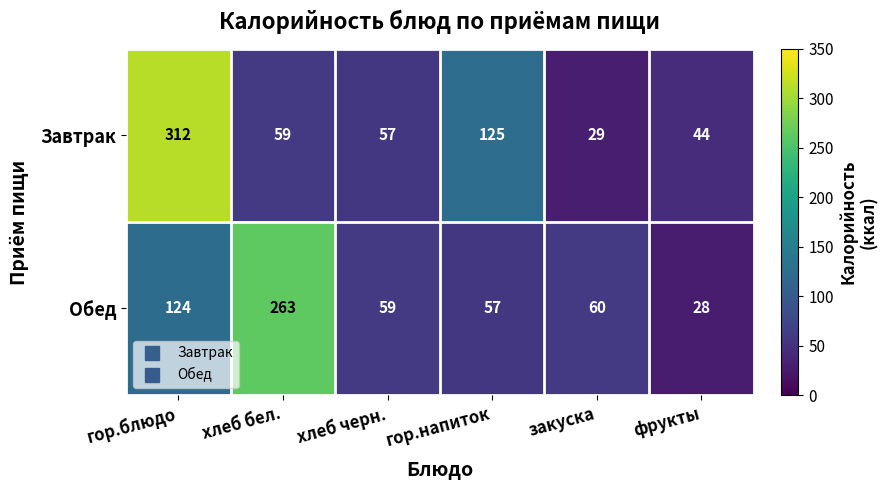

What is the difference between the highest and lowest values at гор.напиток?

68